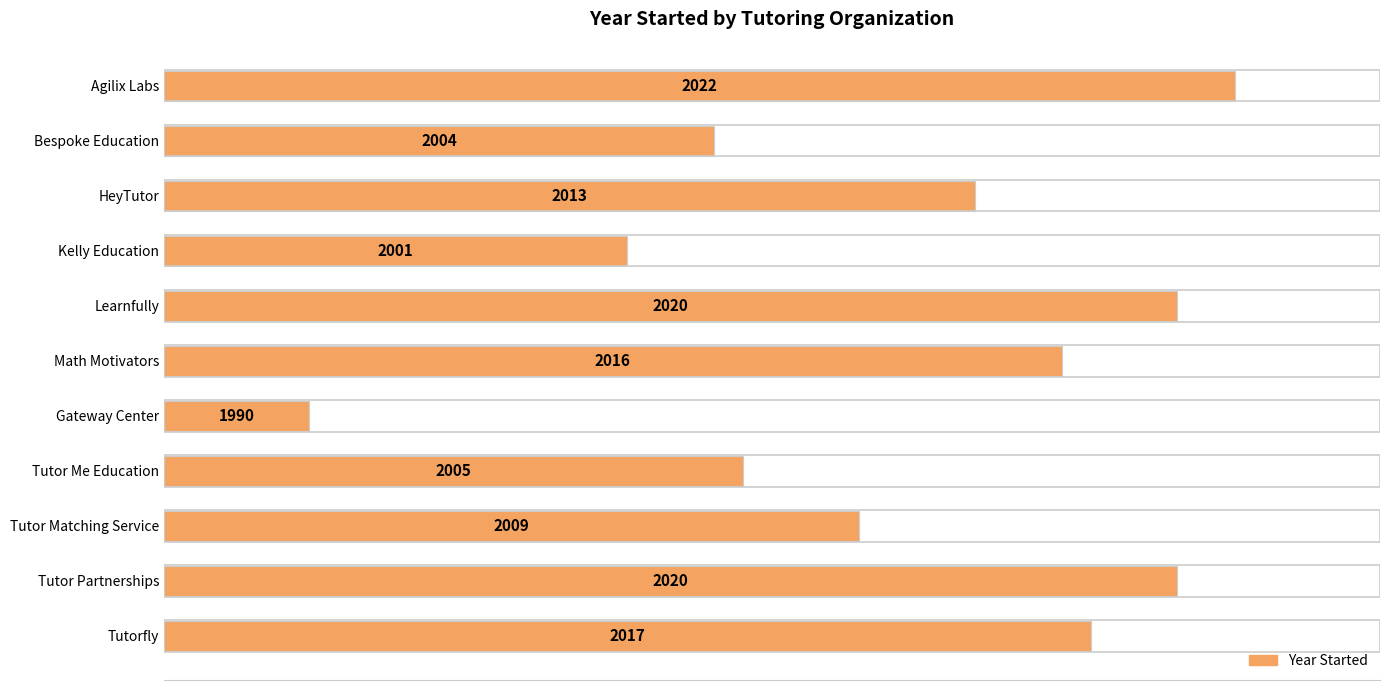

Are the bars horizontal?

Yes